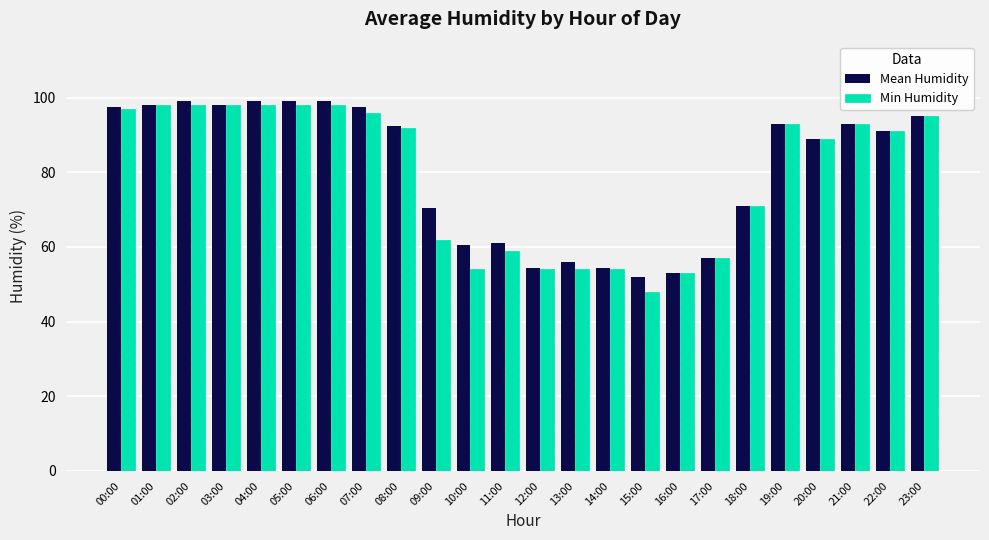

What is the difference between the Mean Humidity values at 09:00 and 16:00?

17.5